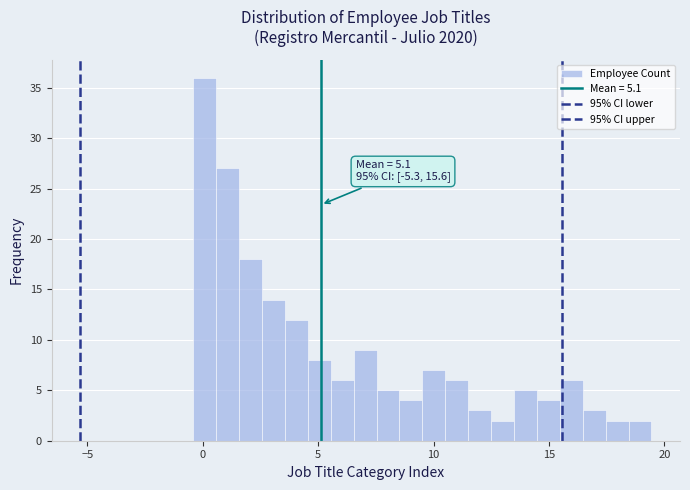

Around what value on the x-axis is the tallest bar? Give the approximate position of its centre, as read against the axis.

0.0